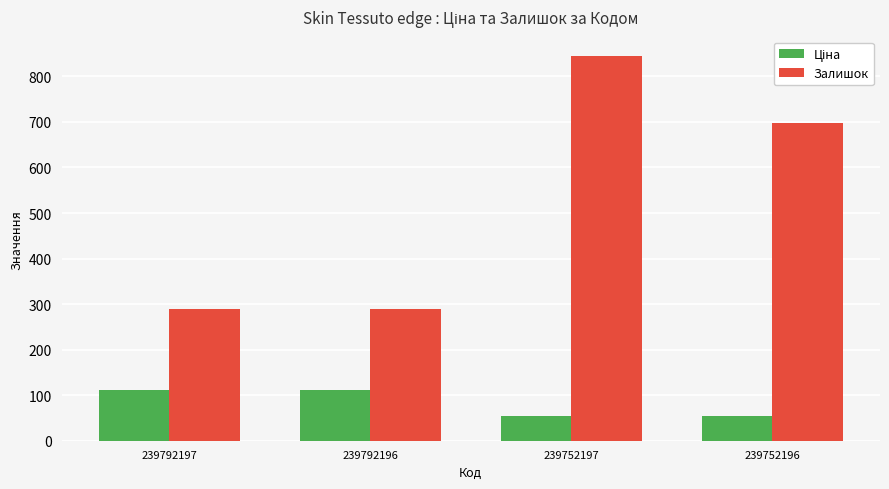

Which series has the widest spread of values?

Залишок